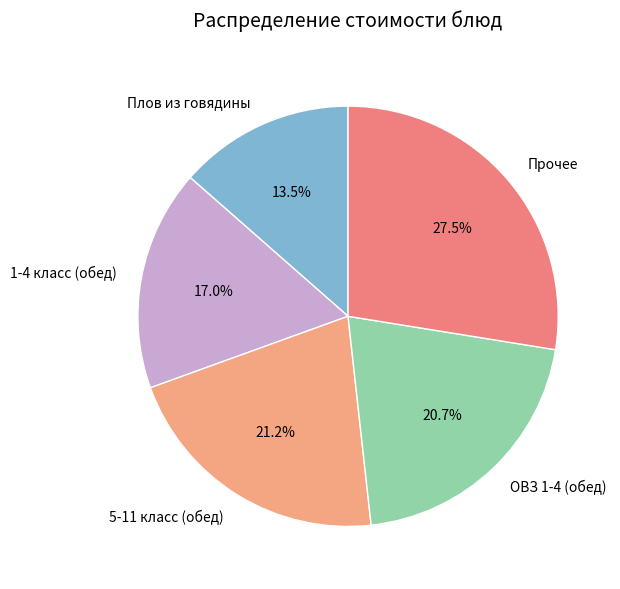

Does Прочее account for over 50% of the chart?

No